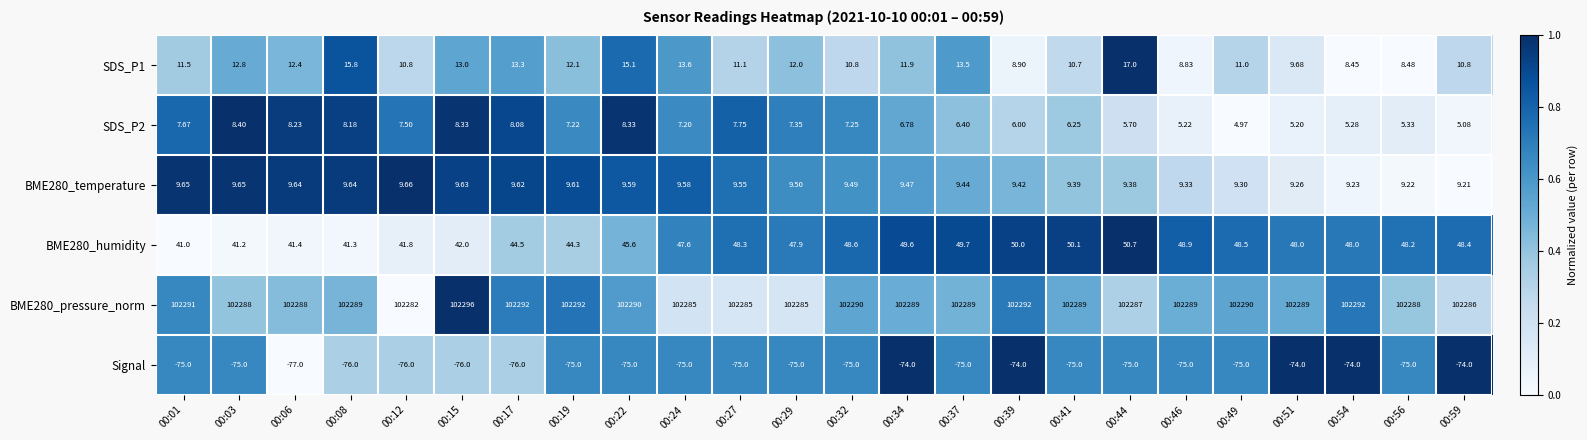

Is the value of BME280_temperature at 00:39 greater than the value of BME280_humidity at 00:39?

No